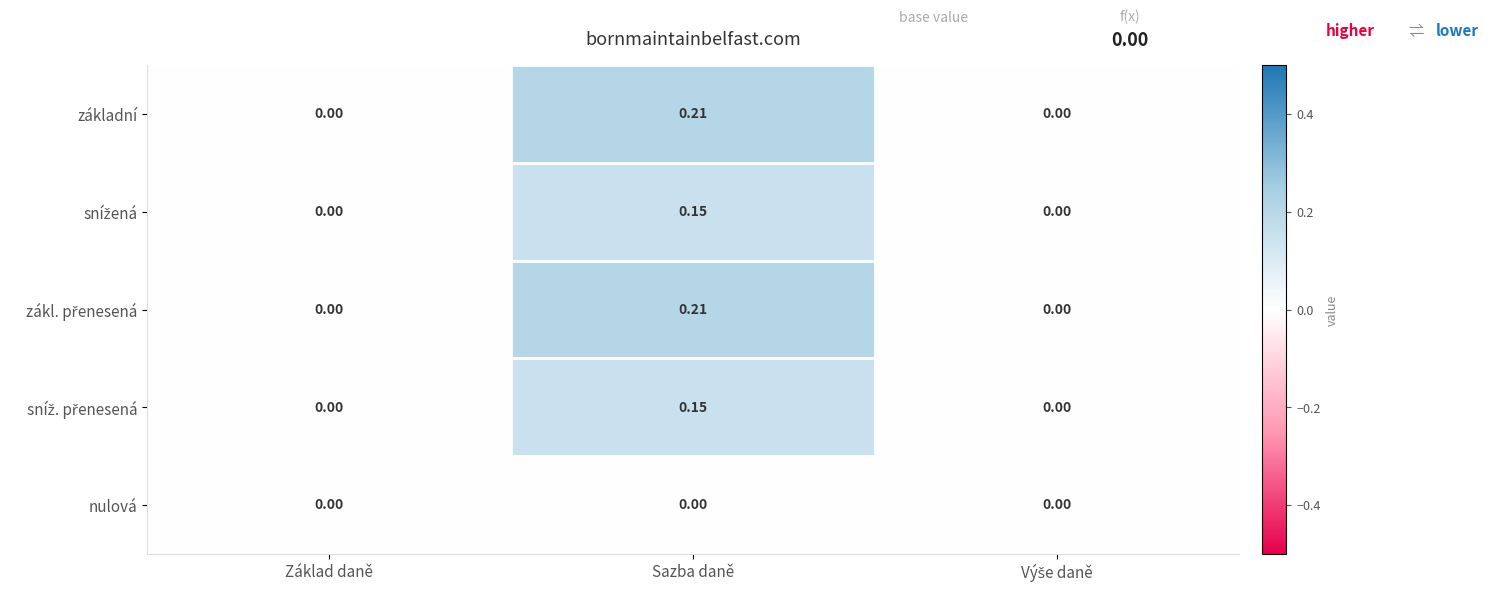

At which category is the sum across all series the highest?

Sazba daně